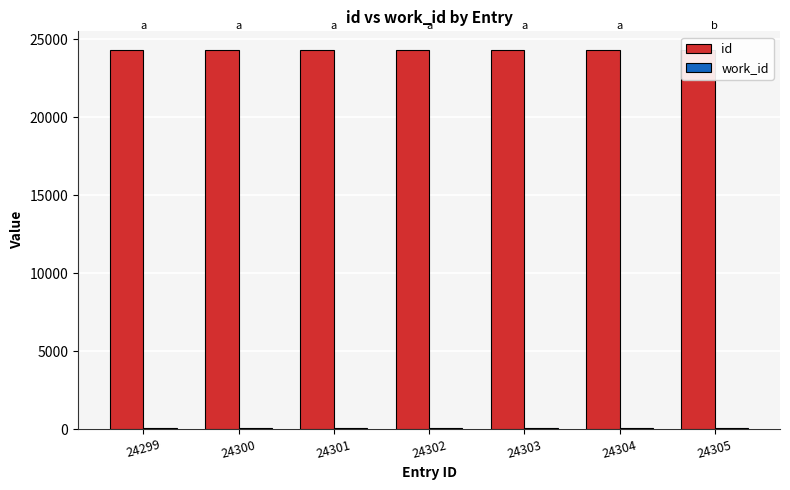

Reading left to right, transcribe all the data shown in this chart.

id: 24299.0	24300.0	24301.0	24302.0	24303.0	24304.0	24305.0
work_id: 53.2	53.2	53.2	53.2	53.2	53.2	53.2